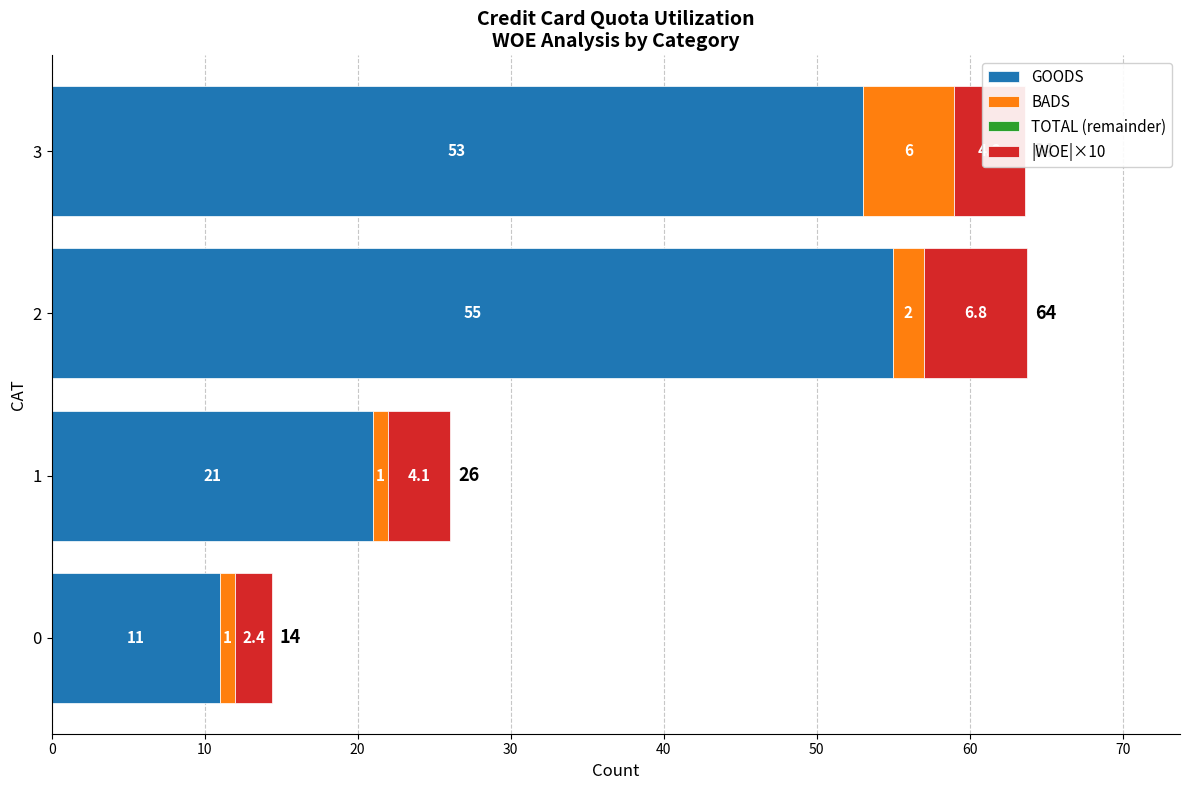

What is the difference between the maximum and minimum values in the GOODS series?

44.0